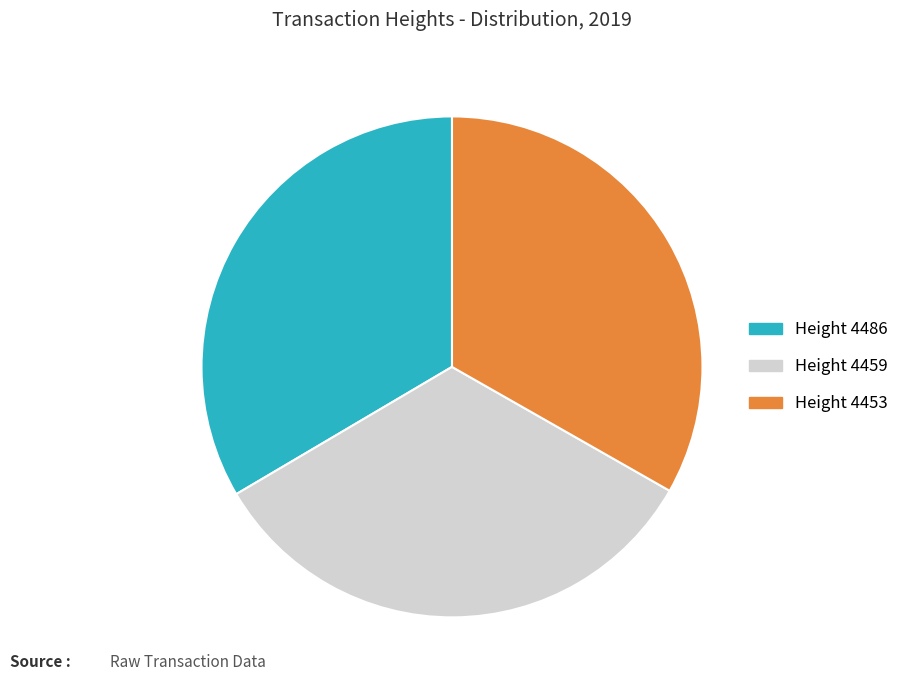

Does any single category account for the majority?

No